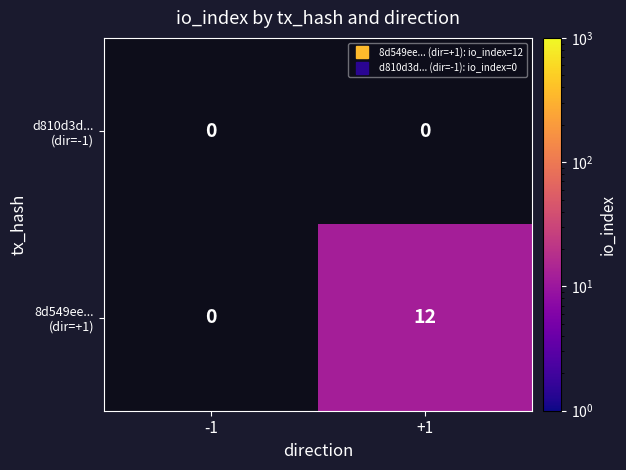

What is the maximum value shown in the chart?

12